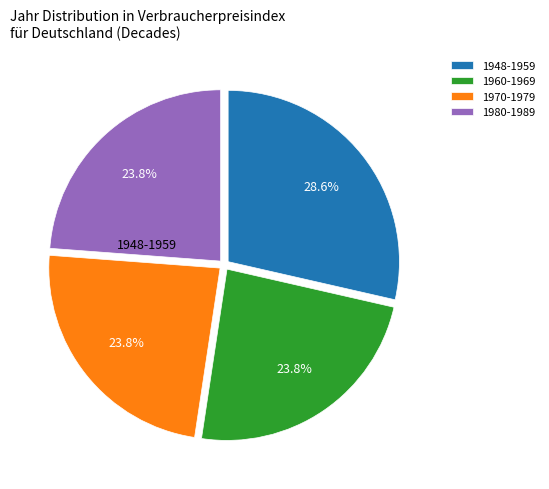

Is there a majority slice in this chart?

No